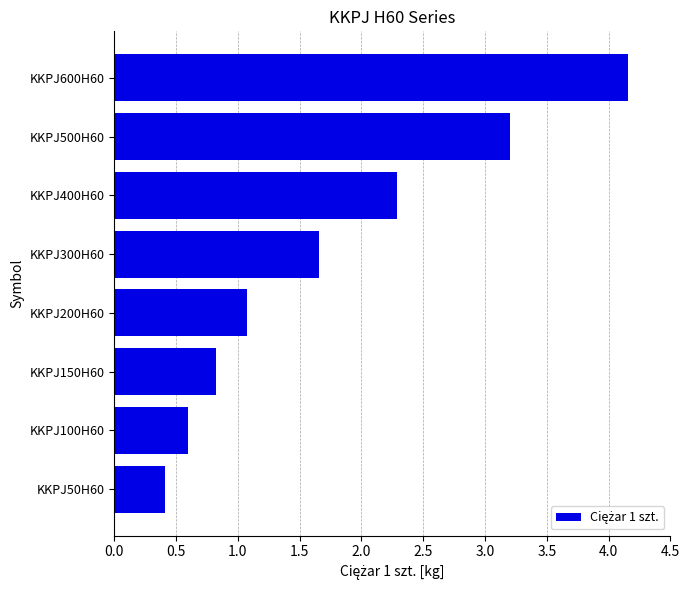

Rank the categories by value from lowest to highest.

KKPJ50H60, KKPJ100H60, KKPJ150H60, KKPJ200H60, KKPJ300H60, KKPJ400H60, KKPJ500H60, KKPJ600H60